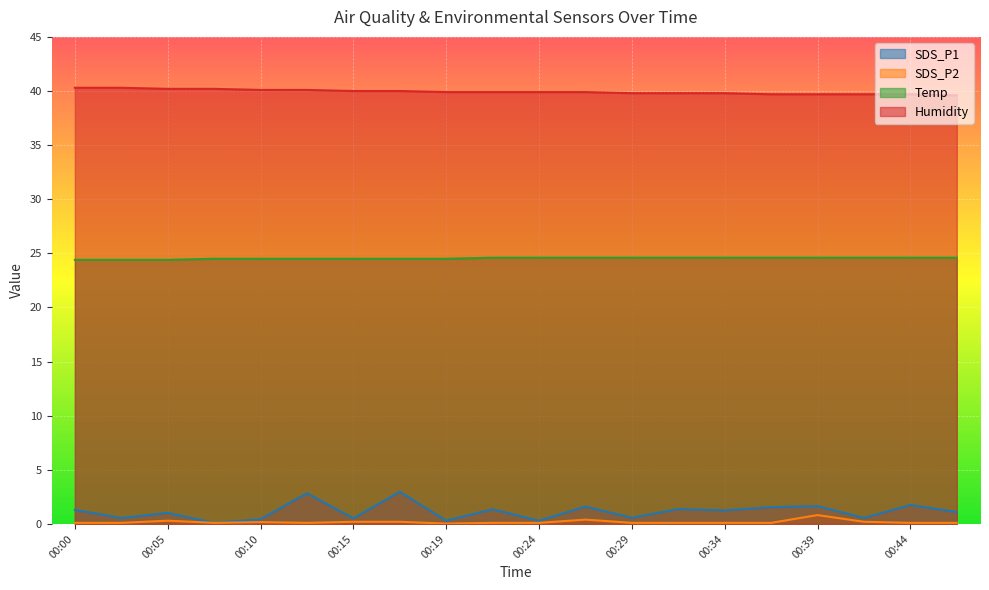

What is the difference between the highest and lowest values at 00:39?

38.9